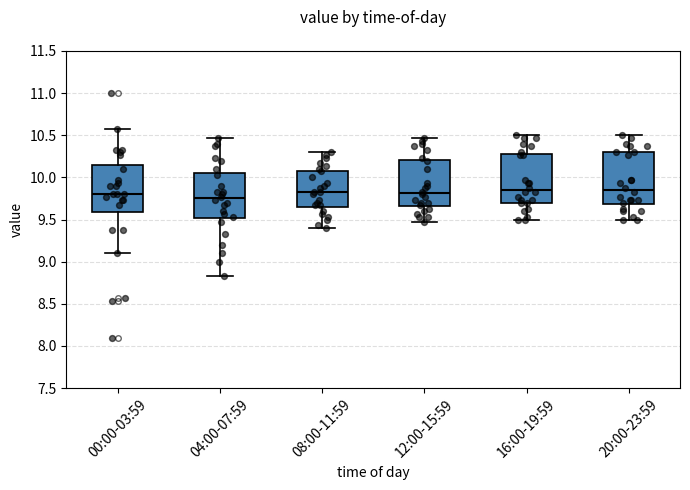

Reading left to right, read every box against the y-axis: the position of its median line, the range the box covers, and the ends of its whiskers. The values are not printed on the chart, so give them approximately, as read against the axis.

00:00-03:59: median 9.80, box 9.60 to 10.15, whiskers 9.10 to 10.55
04:00-07:59: median 9.75, box 9.50 to 10.05, whiskers 8.85 to 10.45
08:00-11:59: median 9.85, box 9.65 to 10.10, whiskers 9.40 to 10.30
12:00-15:59: median 9.80, box 9.65 to 10.20, whiskers 9.45 to 10.45
16:00-19:59: median 9.85, box 9.70 to 10.30, whiskers 9.50 to 10.50
20:00-23:59: median 9.85, box 9.70 to 10.30, whiskers 9.50 to 10.50